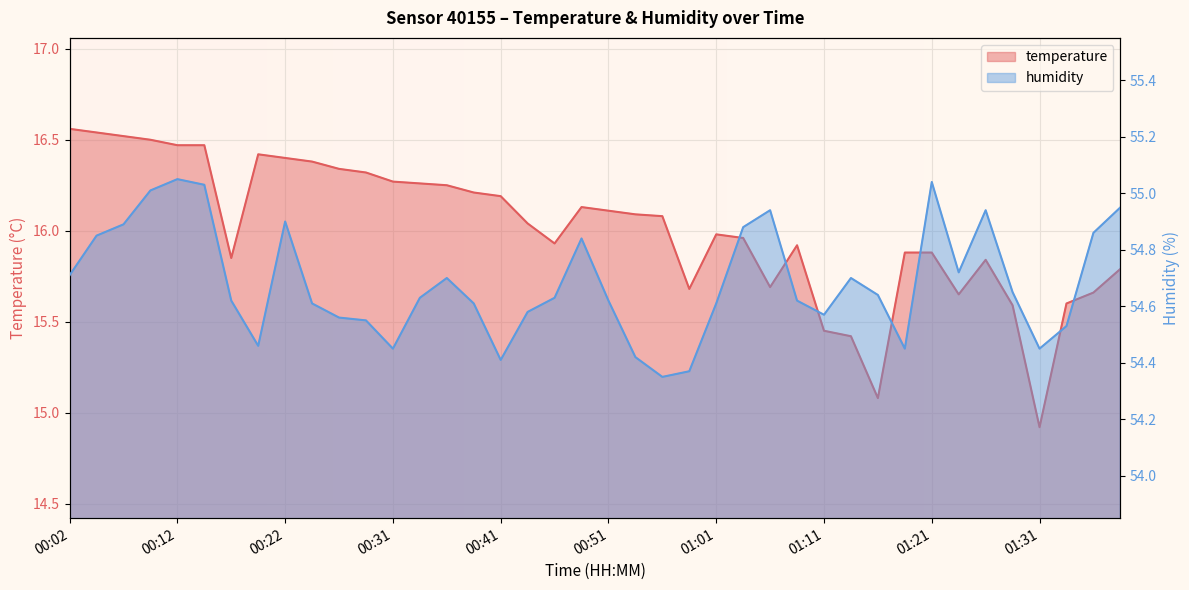

How many data points in temperature are less than 16?

19